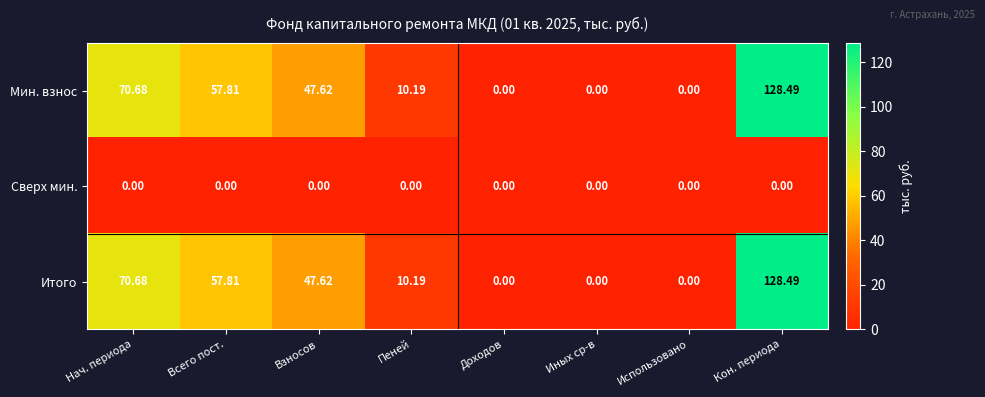

At which category is the sum across all series the highest?

Кон. периода